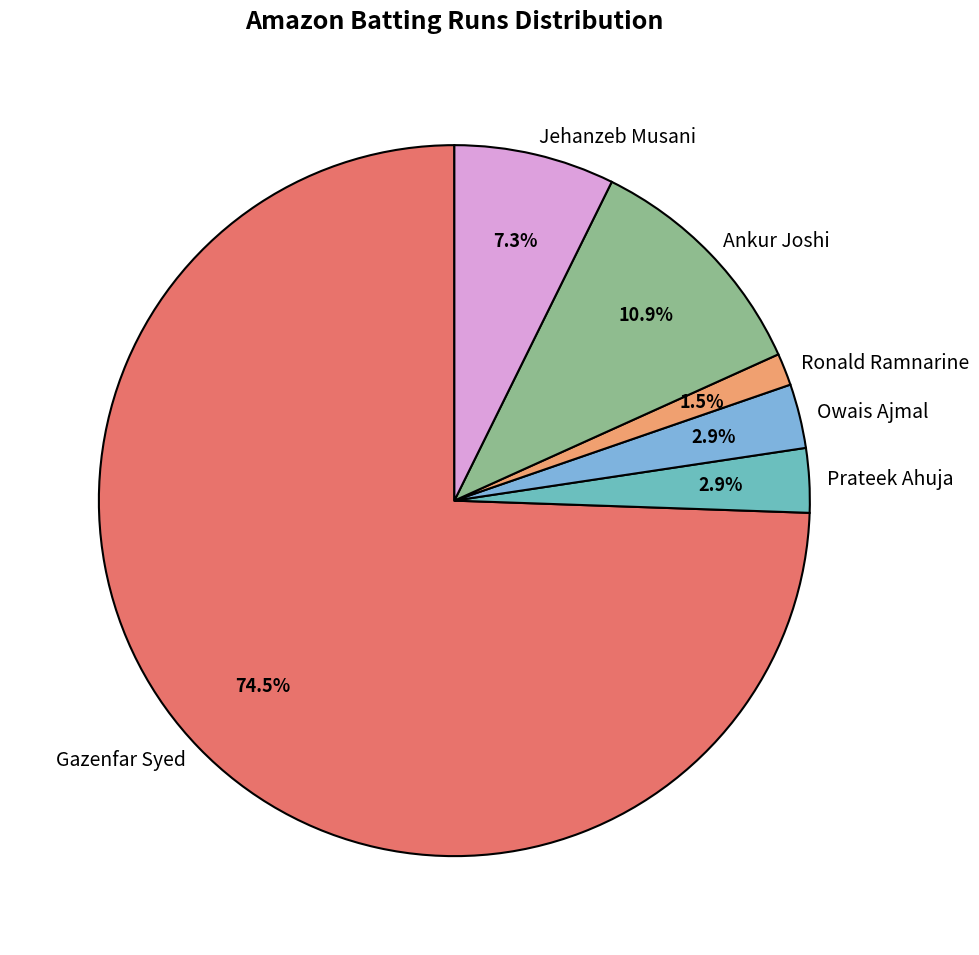

Approximately how many times larger is the value at Prateek Ahuja compared to Owais Ajmal?

1.0